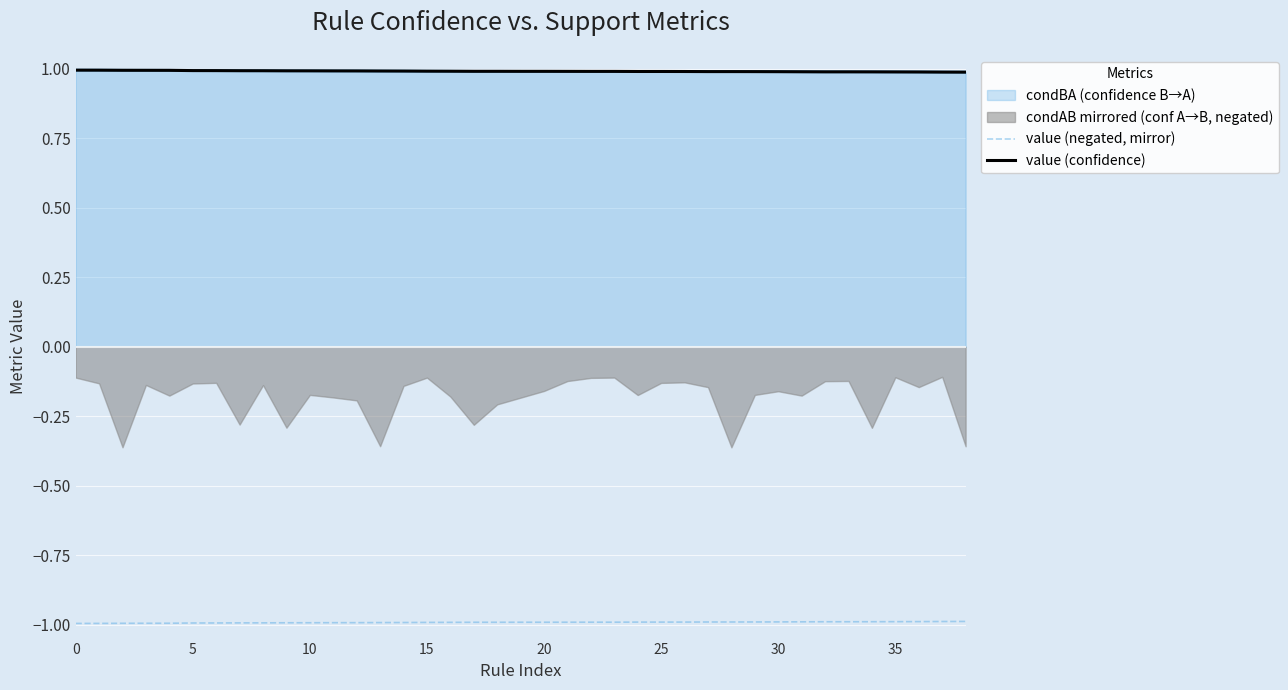

Read the value (negated, mirror) value at 12.

-1.0